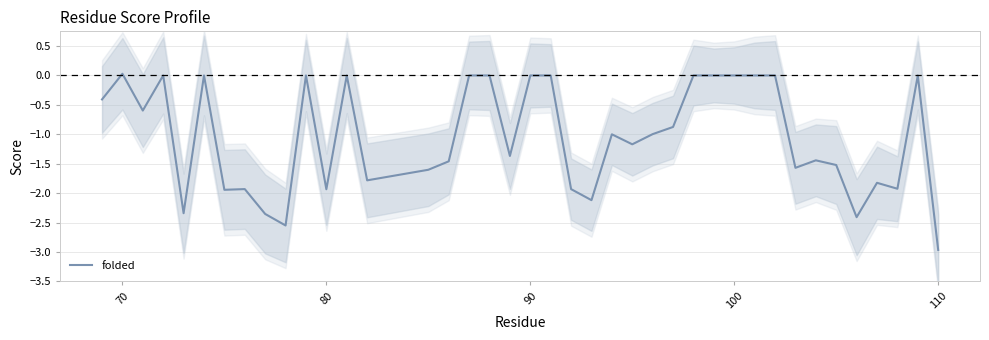

Reading right to left, what are all the values shown in this chart?

-3.0	0.0	-1.9	-1.8	-2.4	-1.5	-1.4	-1.6	0.0	0.0	0.0	0.0	0.0	-0.9	-1.0	-1.2	-1.0	-2.1	-1.9	0.0	0.0	-1.4	0.0	0.0	-1.5	-1.6	-1.8	0.0	-1.9	0.0	-2.6	-2.4	-1.9	-1.9	0.0	-2.3	0.0	-0.6	0.0	-0.4